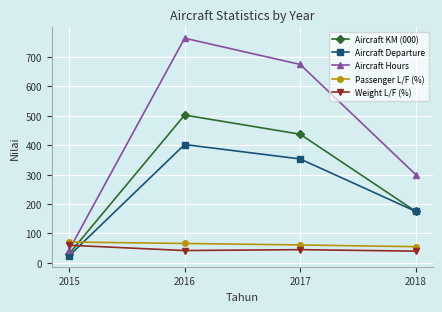

What is the value of the Weight L/F (%) point at the 1st from the left?

60